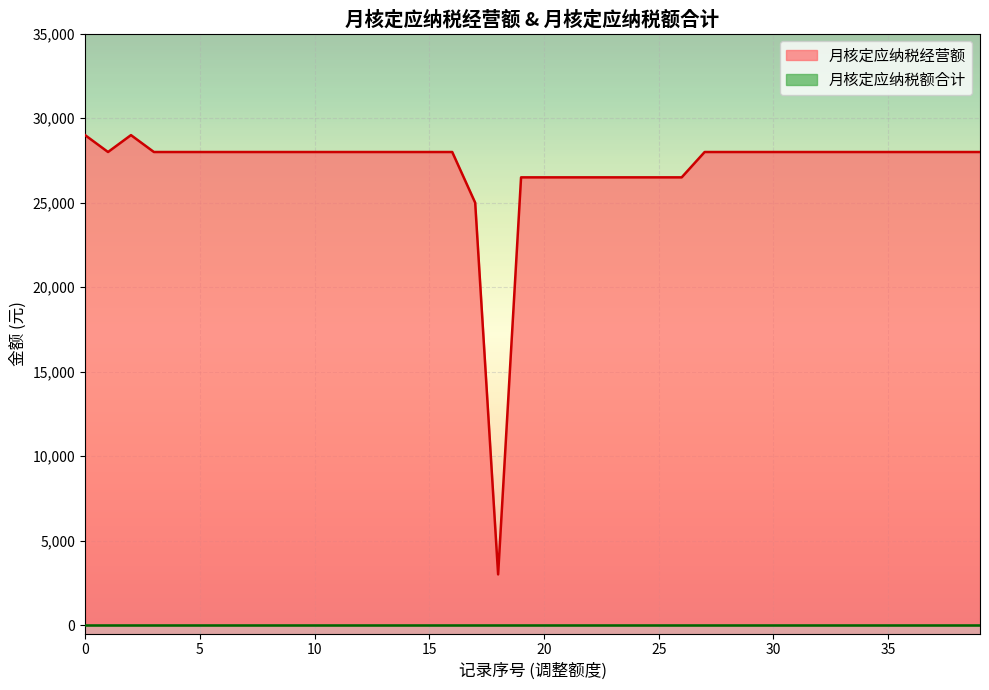

Is it true that 月核定应纳税经营额 equals 10770 at 1?

False